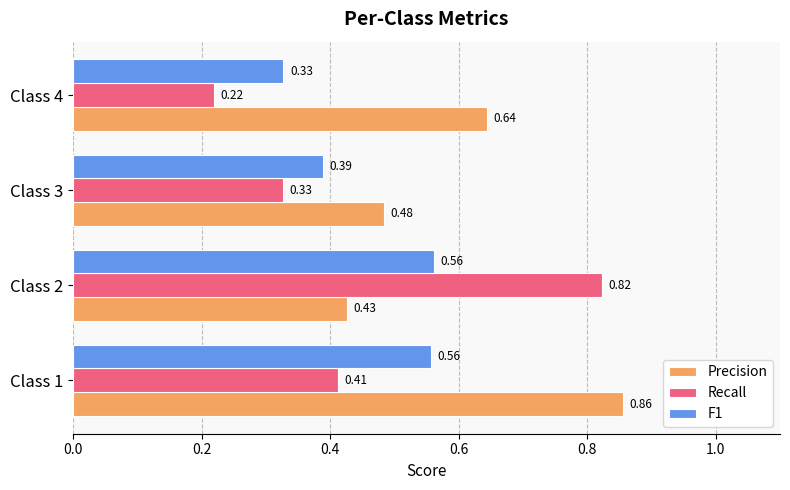

Which series has the largest total across all categories?

Precision